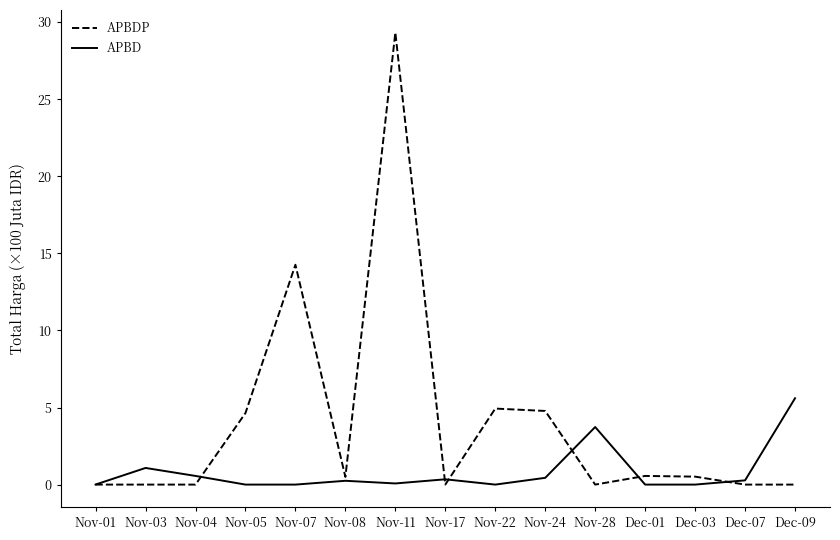

The APBDP series shows 14.3 at Nov-07. True or false?

True